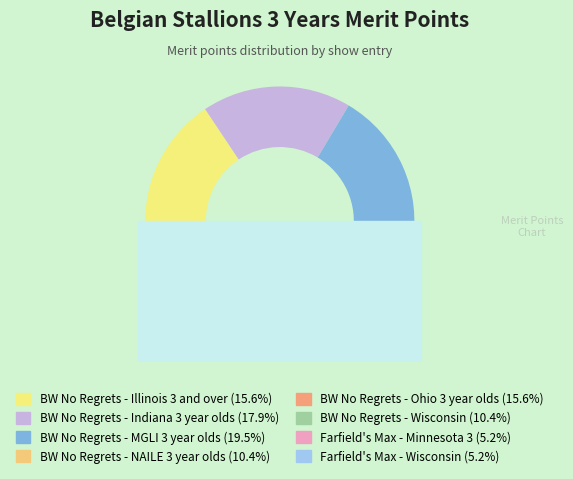

How many slices are in this pie chart?

8